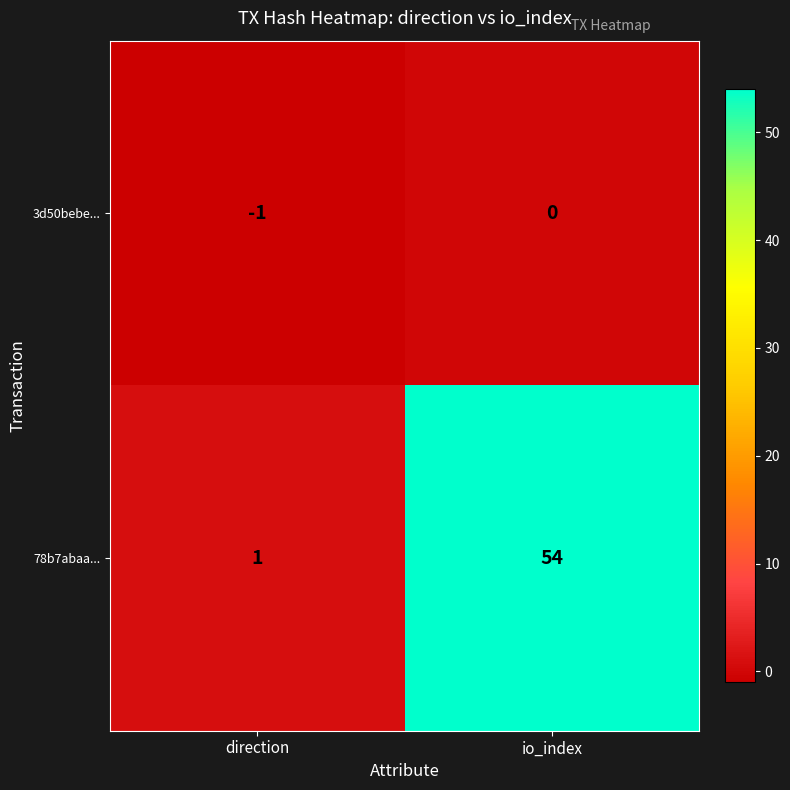

At which label is 78b7abaa... closest to 27?

direction